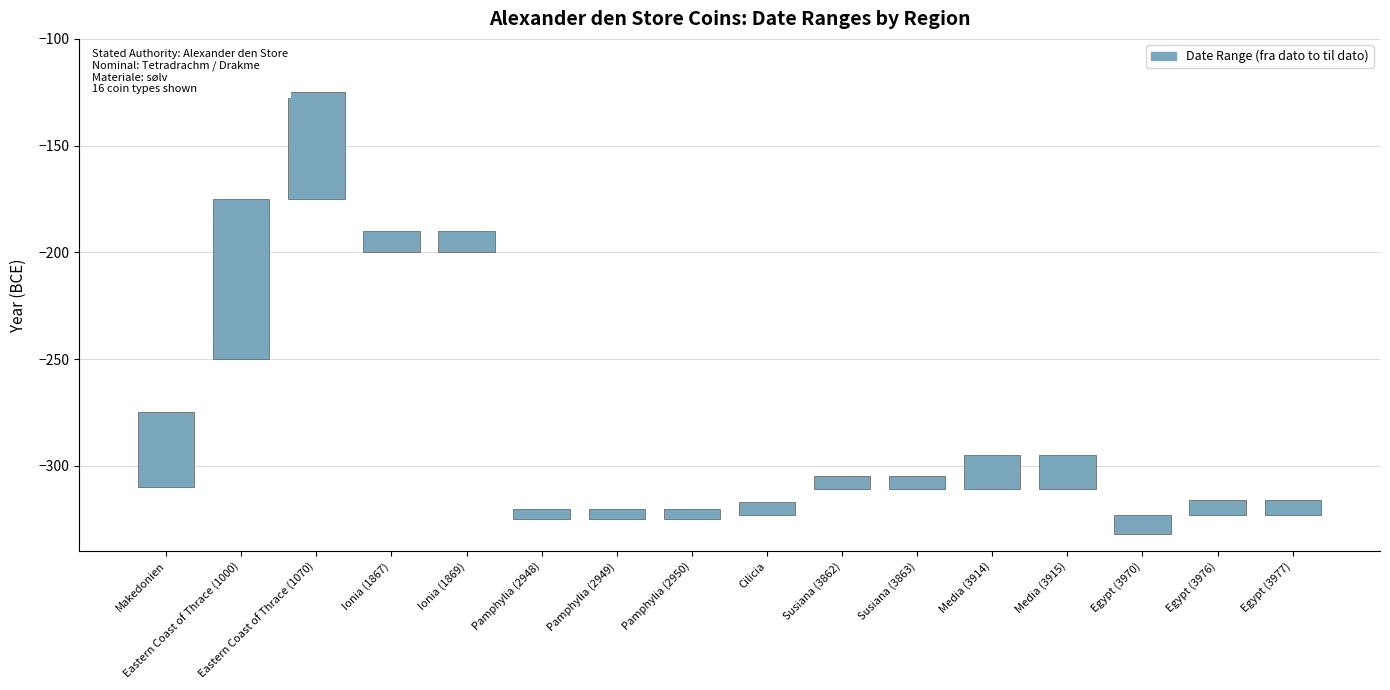

What is the value of the 8th bar from the left?

5